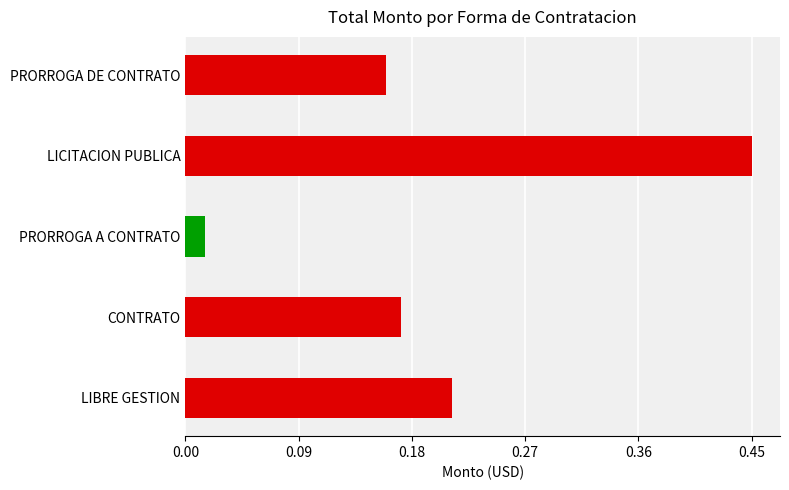

What is the sum of all values?

1.0